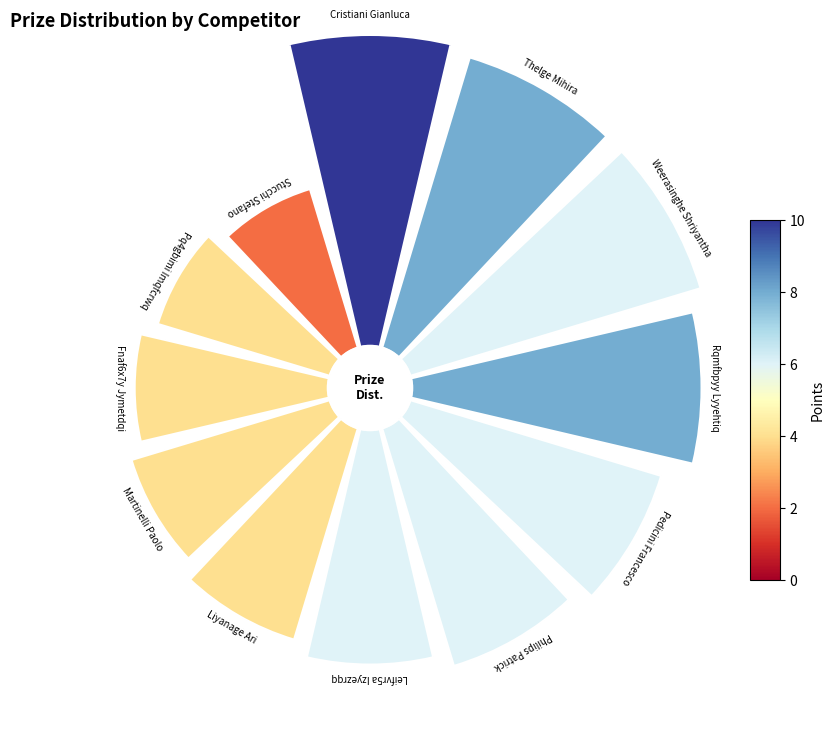

Rank the categories by value from highest to lowest.

Cristiani Gianluca, Thelge Mihira, Weerasinghe Shriyantha, Rqmfbpyy Lyyehtiq, Pedicini Francesco, Philips Patrick, Leifvr5a Izyezrqq, Liyanage Ari, Martinelli Paolo, Fnaf6x7y Jymetdqi, Pq4gbimi Imqfcrwq, Stucchi Stefano